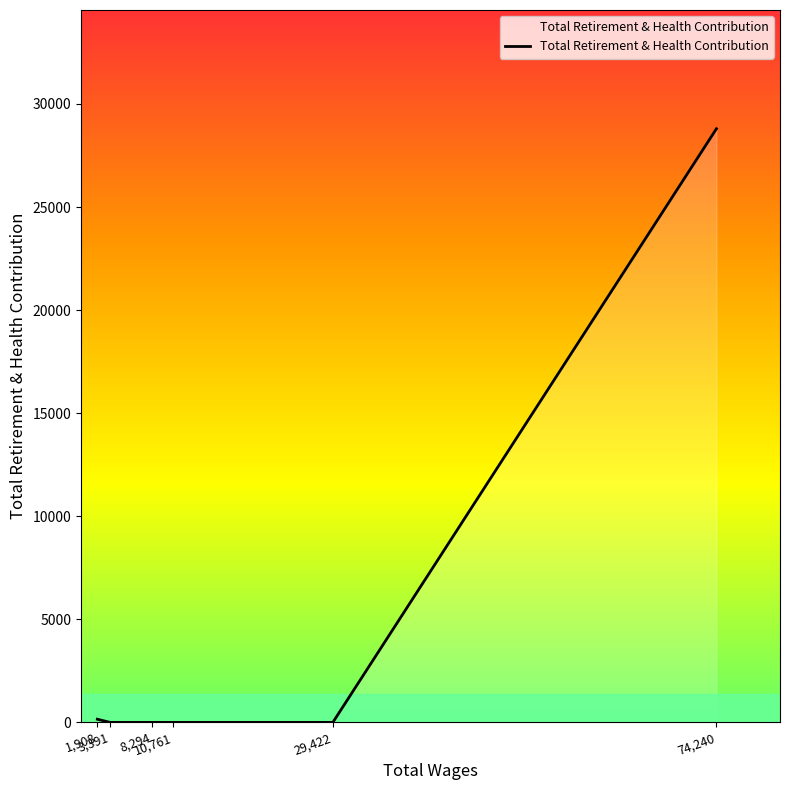

What is the greatest value displayed?

28797